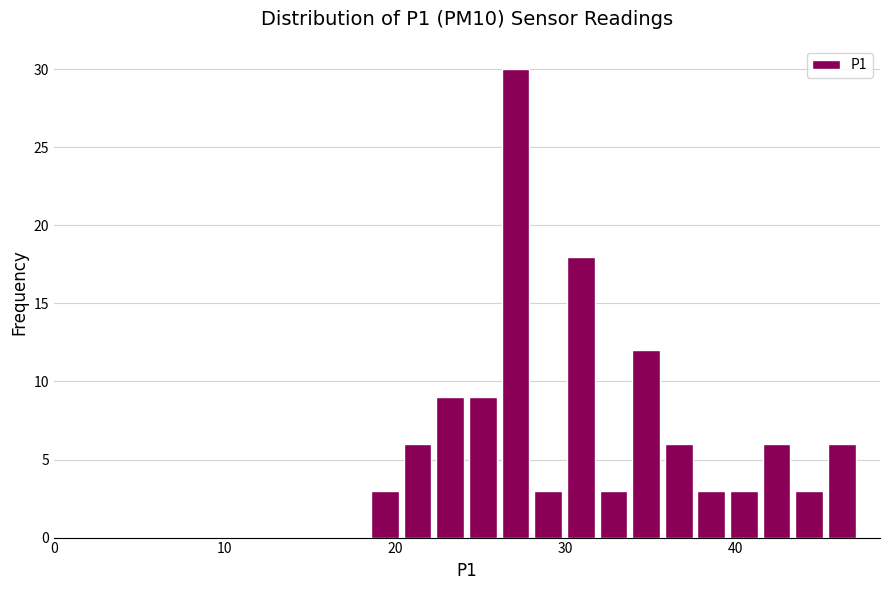

Read against the x-axis, roughly where is the centre of the tallest bar?

27